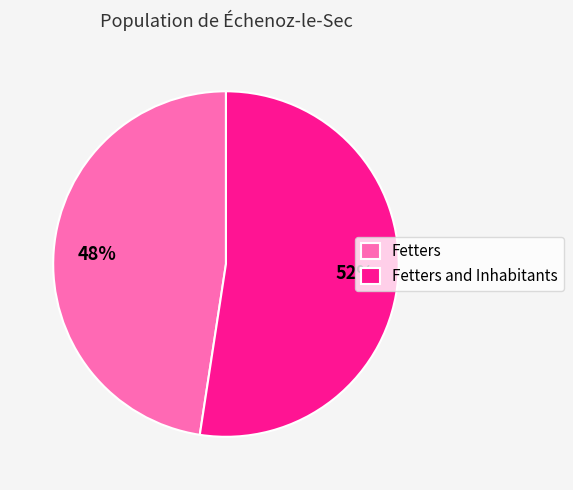

Which slice is the largest?

Fetters and Inhabitants